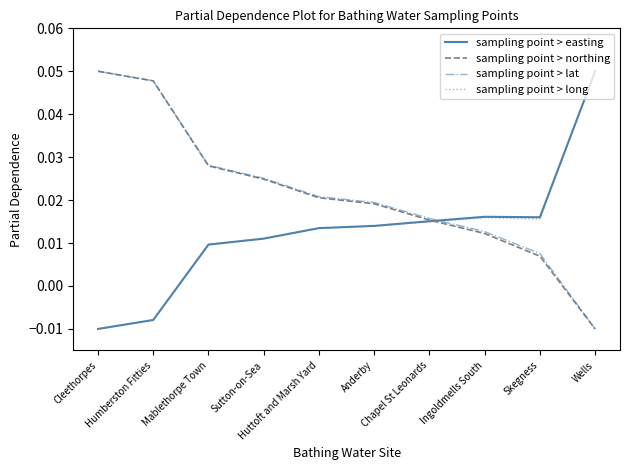

At how many categories does at least one series exceed 0?

10